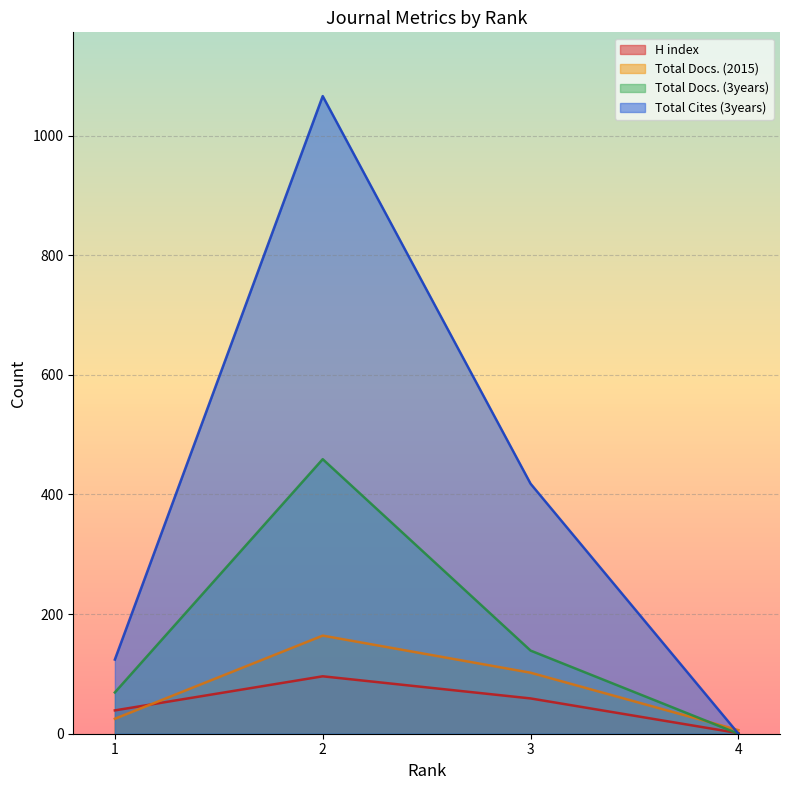

What is the difference between the Total Cites (3years) values at 2 and 4?

1066